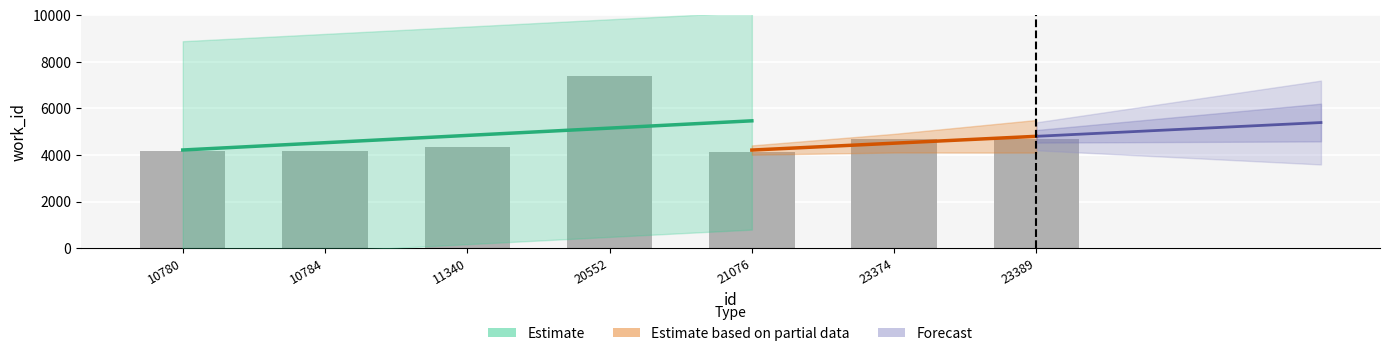

Reading left to right, extract all data points from this chart.

10780=4167	10784=4167	11340=4339	20552=7411	21076=4111	23374=4702	23389=4702